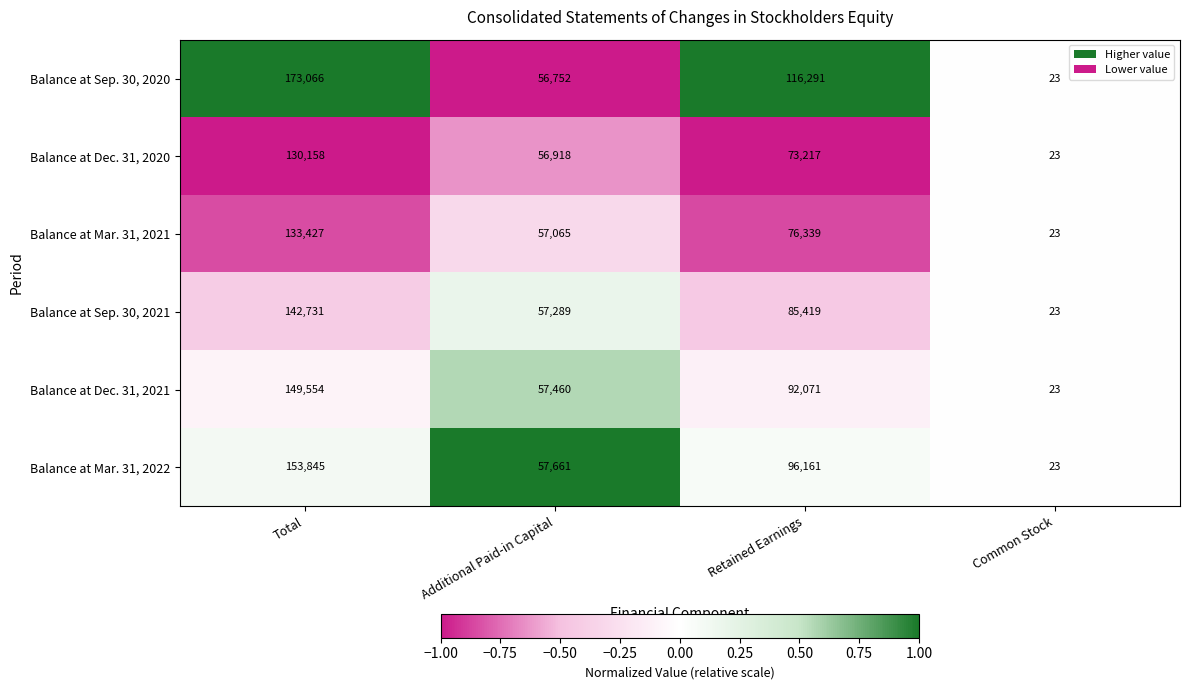

Reading left to right, extract all data points from this chart.

Balance at Sep. 30, 2020: 173066	56752	116291	23
Balance at Dec. 31, 2020: 130158	56918	73217	23
Balance at Mar. 31, 2021: 133427	57065	76339	23
Balance at Sep. 30, 2021: 142731	57289	85419	23
Balance at Dec. 31, 2021: 149554	57460	92071	23
Balance at Mar. 31, 2022: 153845	57661	96161	23